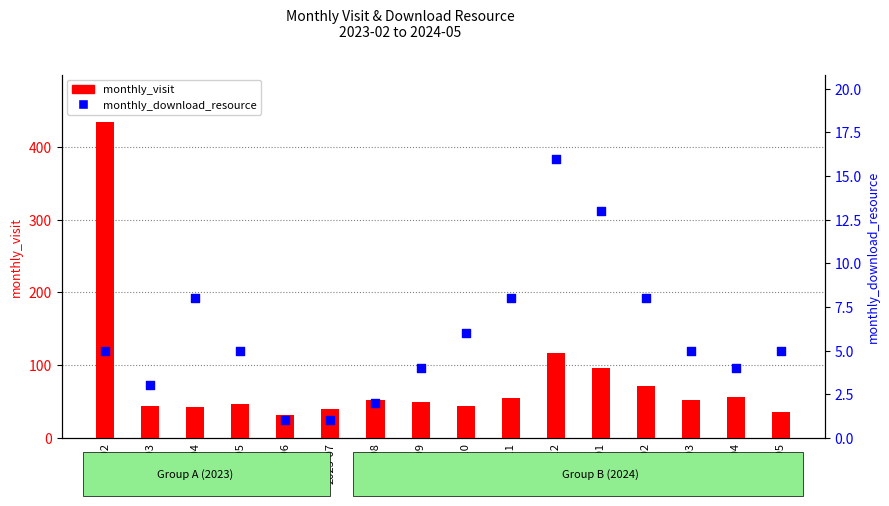

What is the total value across all series at 2023-07?

41